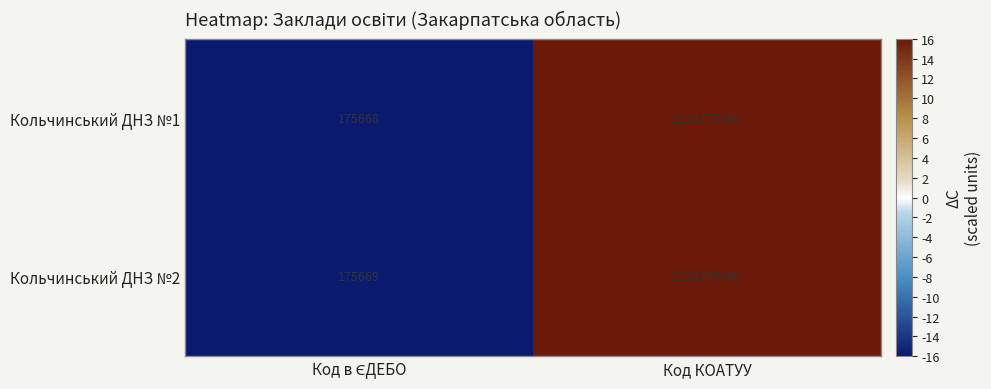

At which category is the sum across all series the highest?

Код КОАТУУ